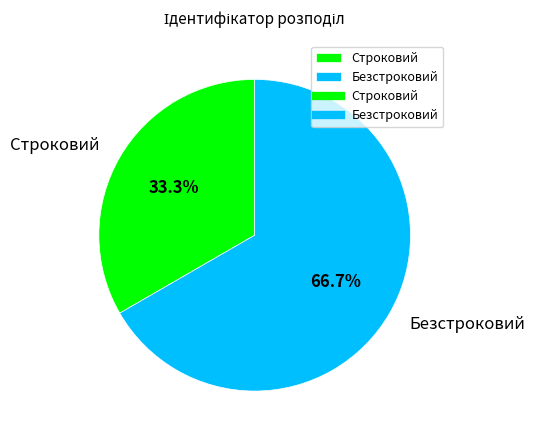

Which has a higher value, Строковий or Безстроковий?

Безстроковий